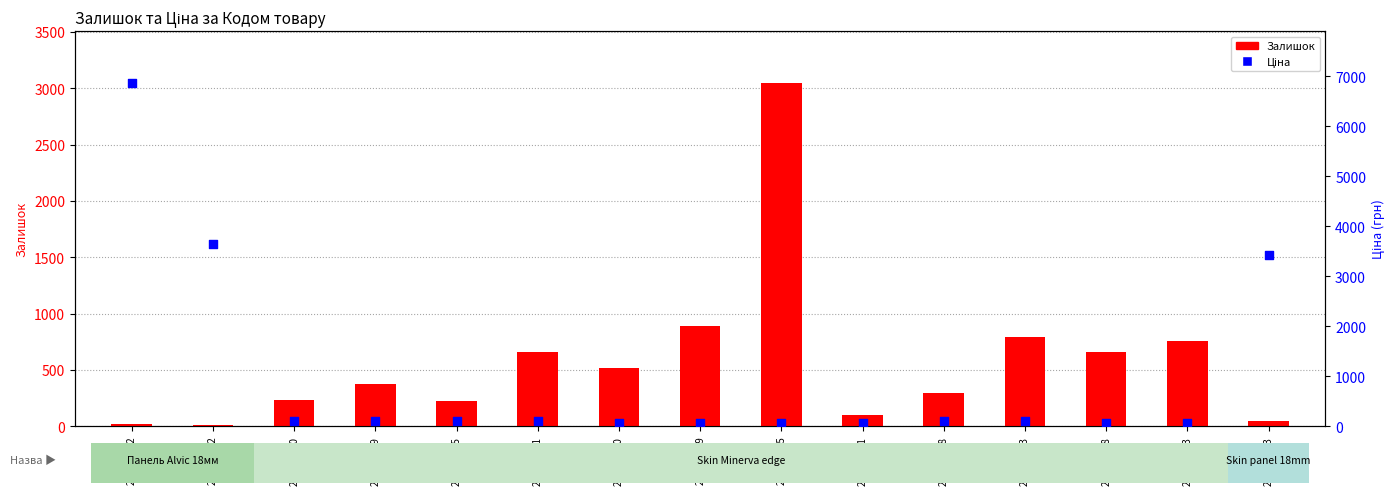

Is the value of Залишок at 252671900 greater than the value of Ціна at 274992132?

No